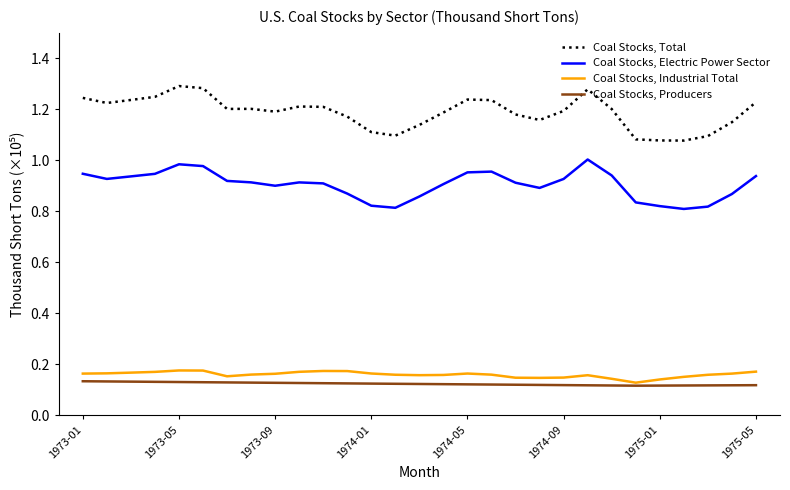

Does the chart have visible grid lines?

No